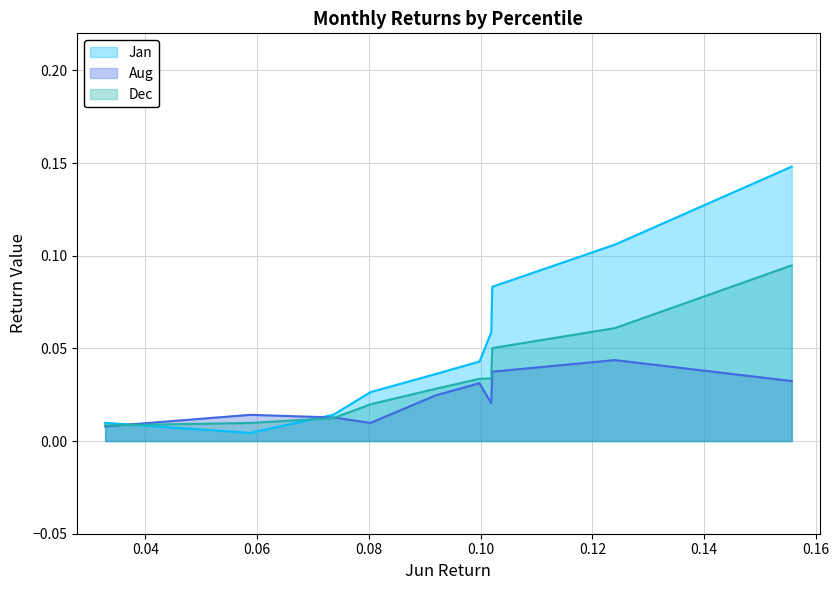

After their last crossing, which series has the higher values: Jan or Aug?

Jan